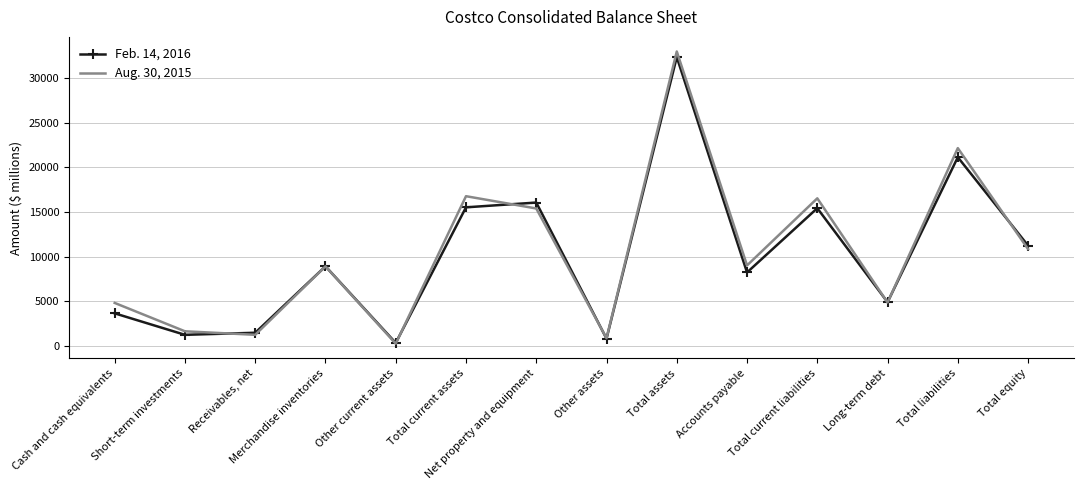

Which series has the largest range (max minus min)?

Aug. 30, 2015